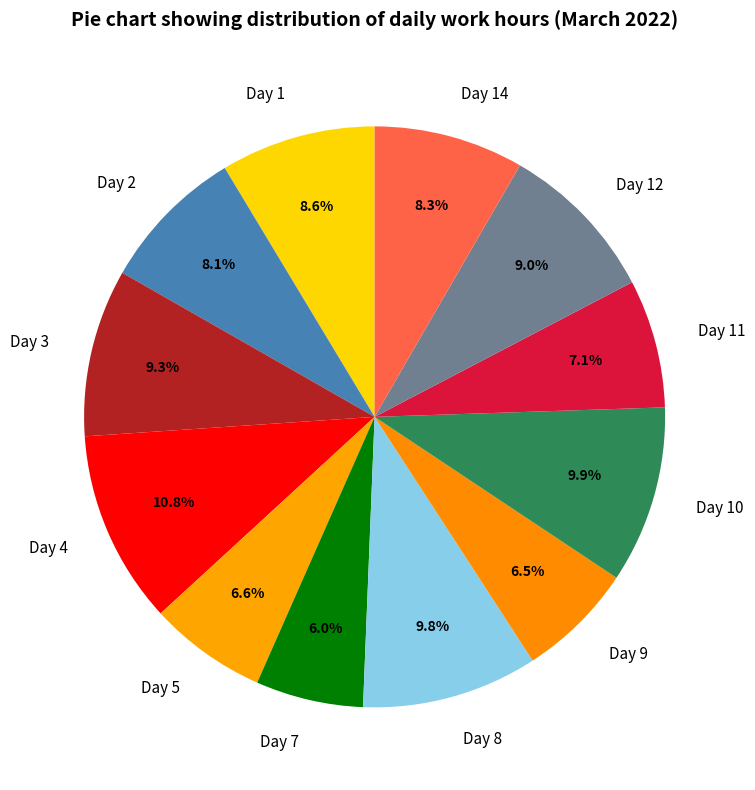

The Day 12 slice represents 9% of the pie. True or false?

True